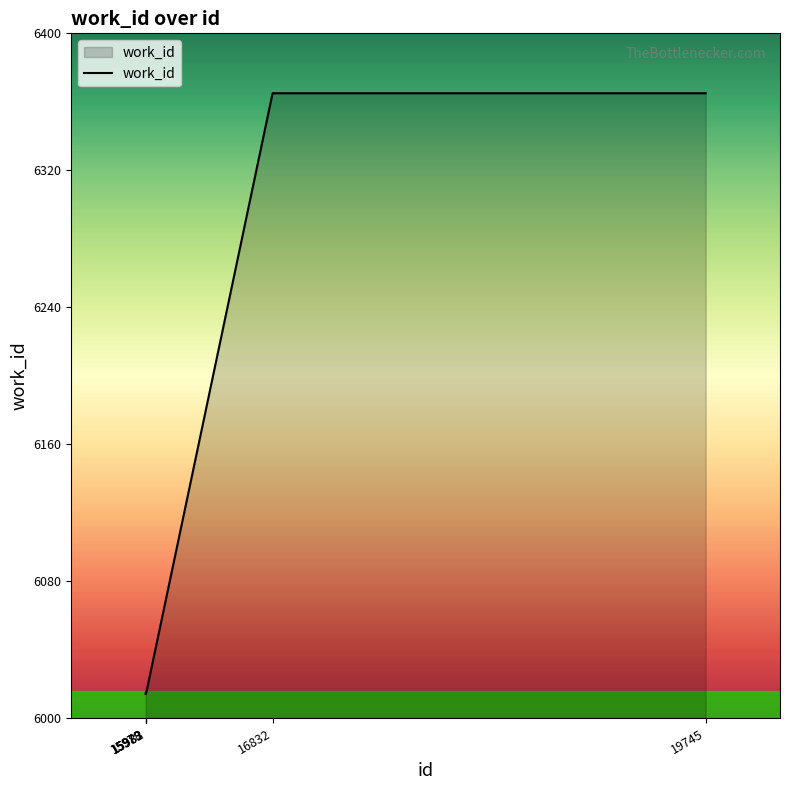

How many lines are shown in the chart?

1